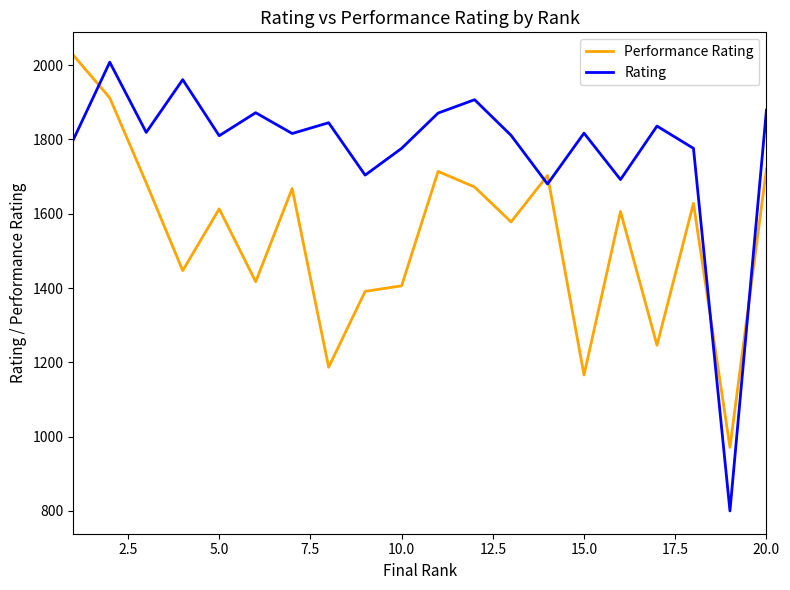

Which series has the largest total across all categories?

Rating